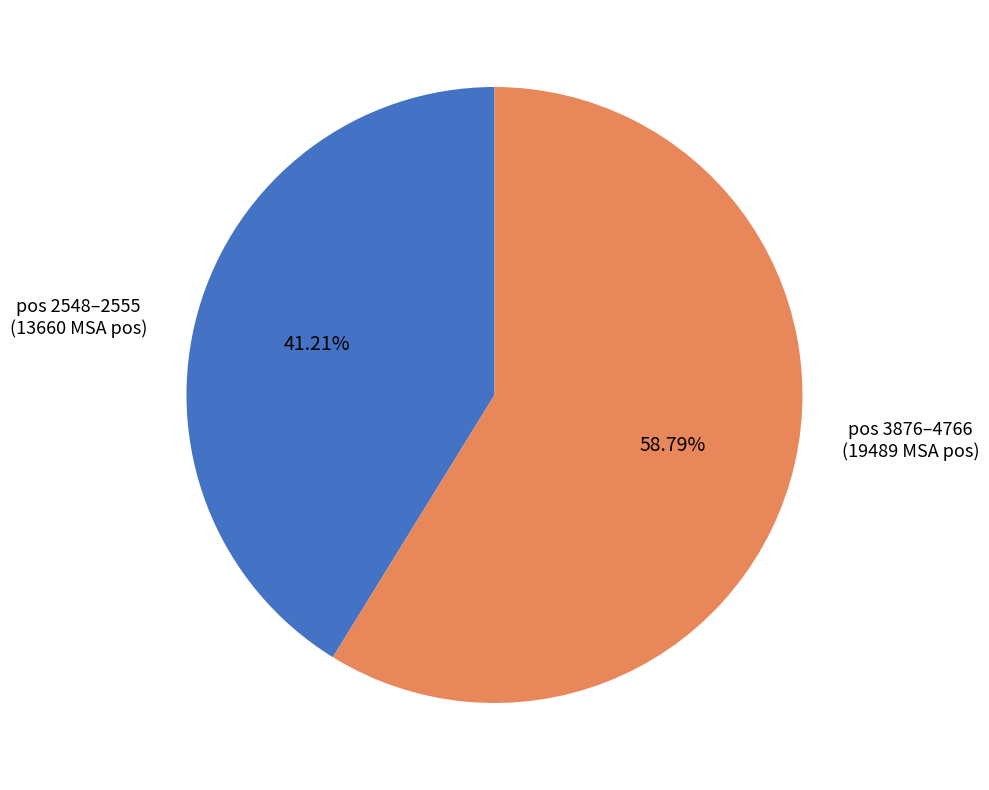

Is there a majority slice in this chart?

Yes